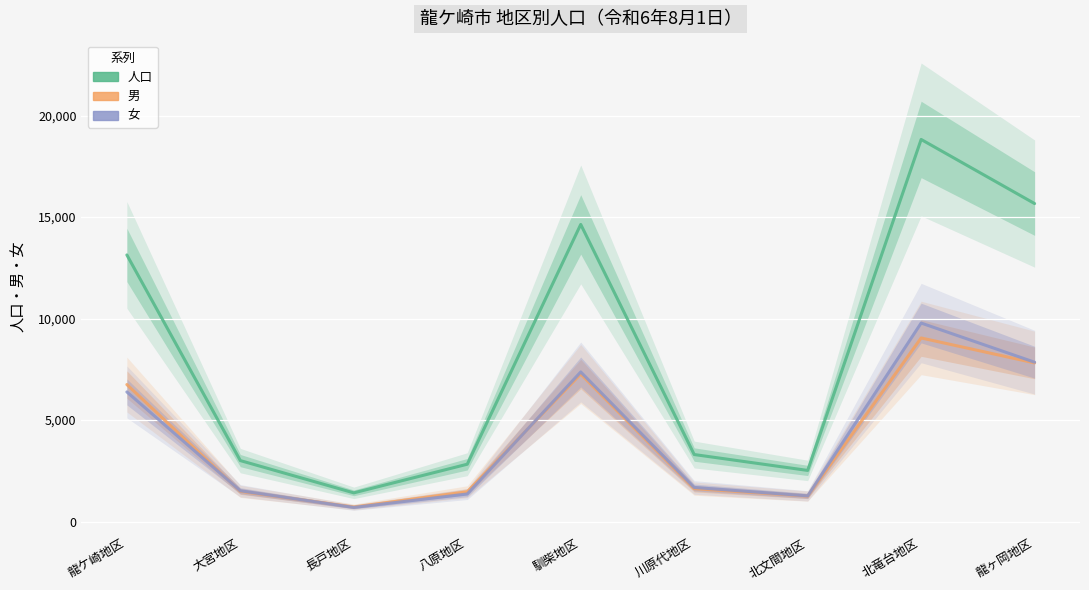

Which series has the widest spread of values?

人口